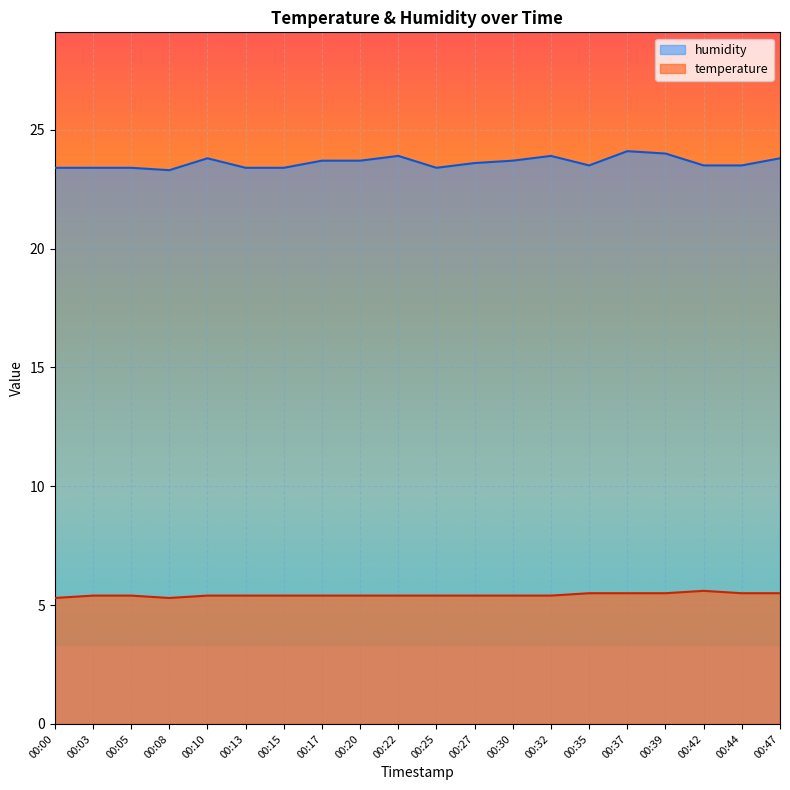

What is the average value of the humidity series?

23.6